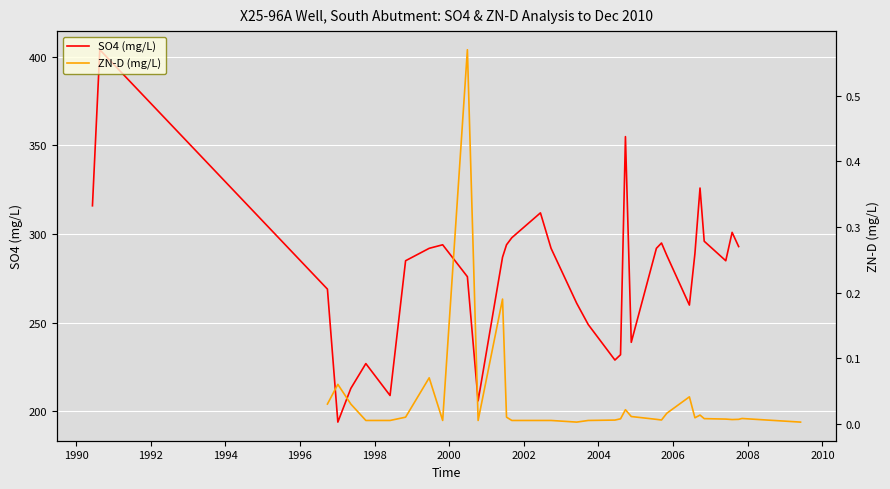

True or false: SO4 (mg/L) and ZN-D (mg/L) cross at least once.

False